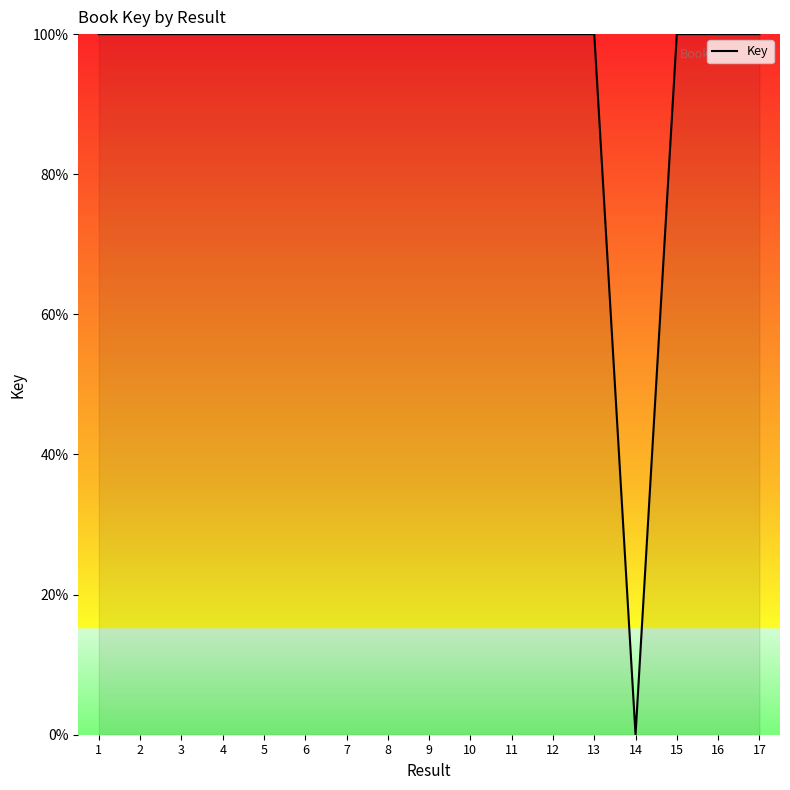

Reading right to left, what are all the values shown in this chart?

100.0	100.0	100.0	0.0	100.0	100.0	100.0	100.0	100.0	100.0	100.0	100.0	100.0	100.0	100.0	100.0	100.0